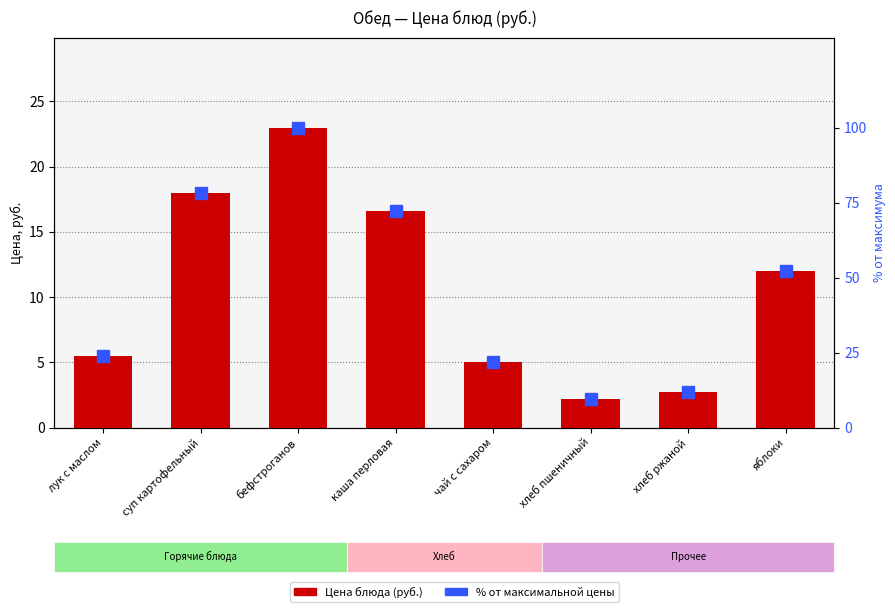

At which label does % от максимума reach its minimum?

хлеб пшеничный